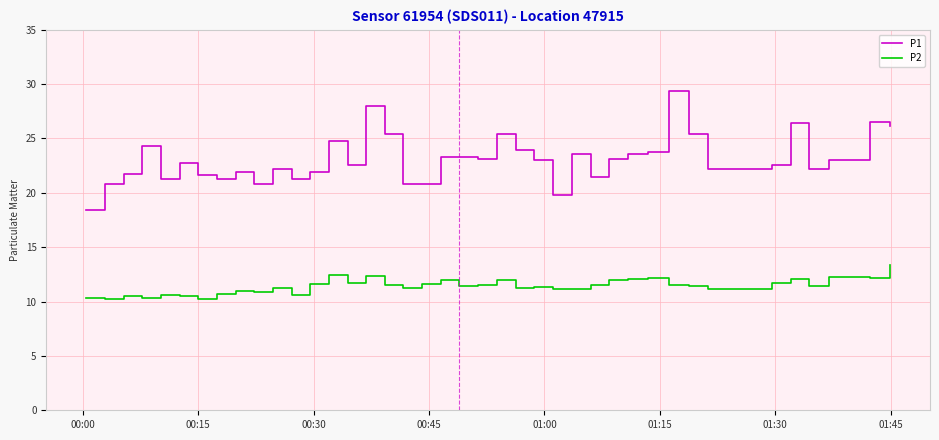

Which series has the largest total across all categories?

P1